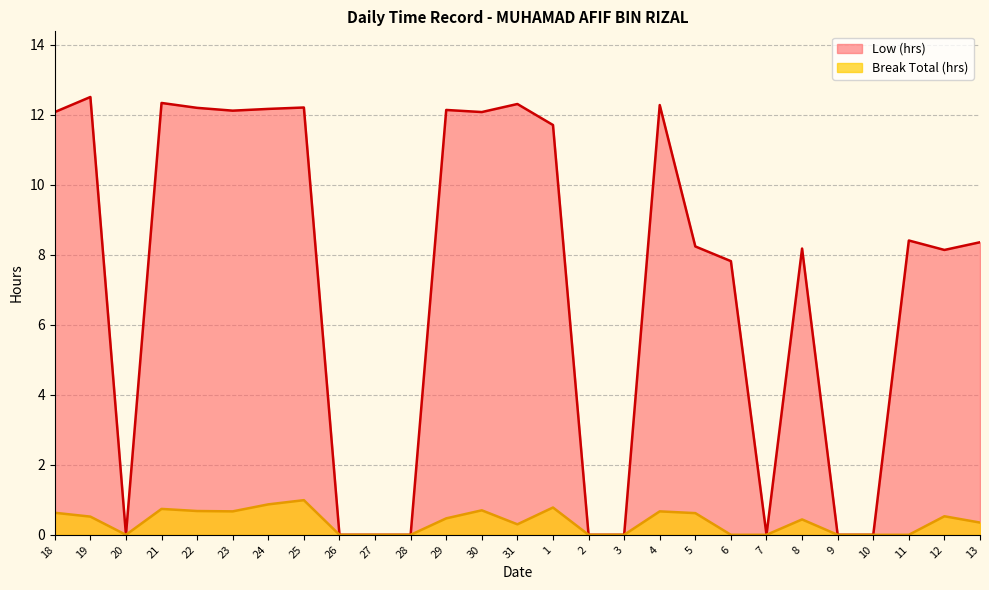

How many data points does each series have?

27